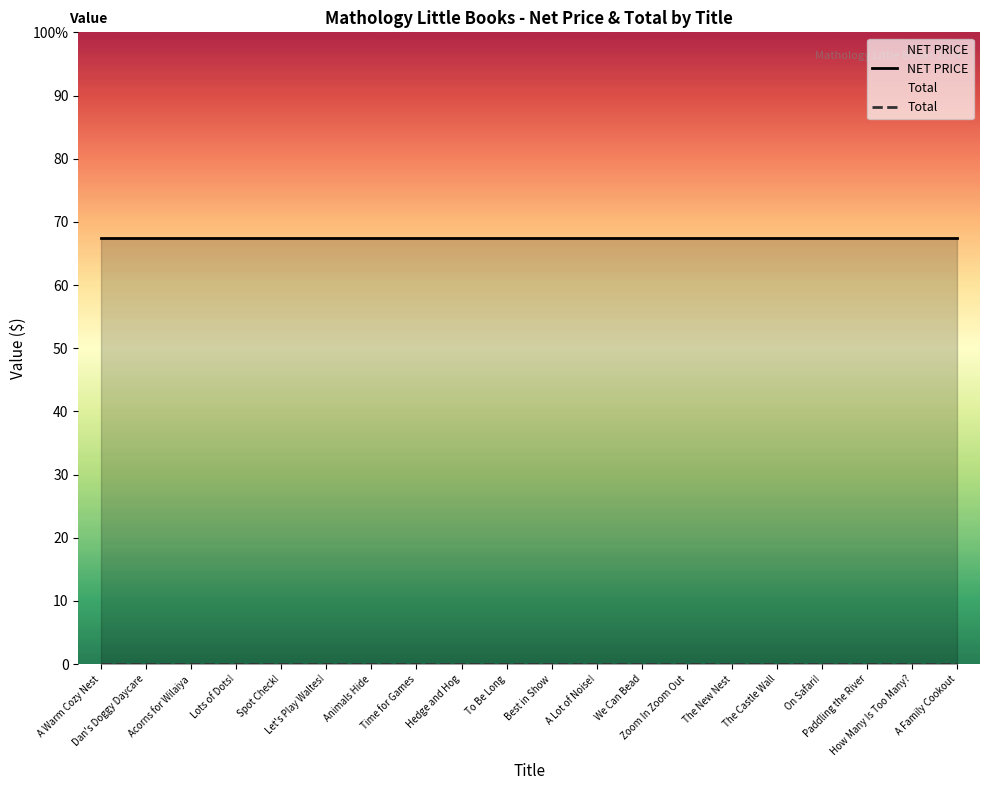

At which category is the sum across all series the highest?

A Warm Cozy Nest